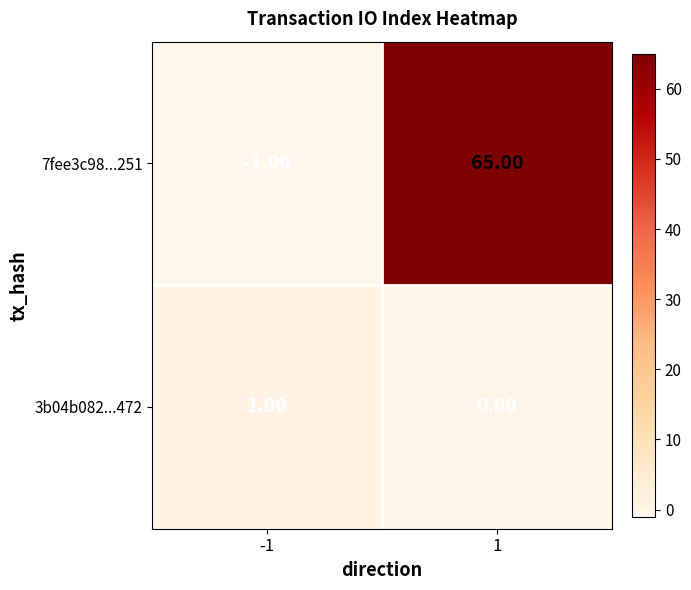

What is the difference between the highest and lowest values at 1?

65